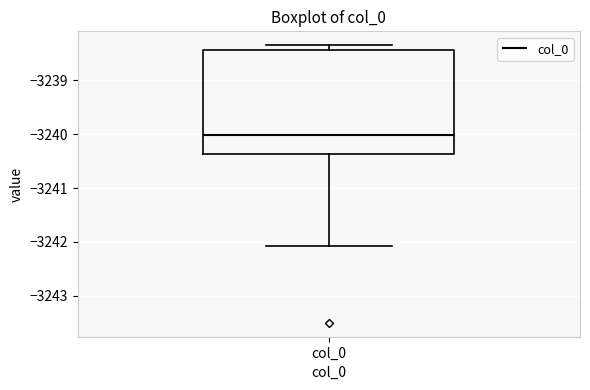

Read this box plot against the y-axis: the position of the median line, the range covered by the box, and the ends of both whiskers. The values are not printed on the chart, so give them approximately, as read against the axis.

median -3240.0, box -3240.4 to -3238.4, whiskers -3242.1 to -3238.3